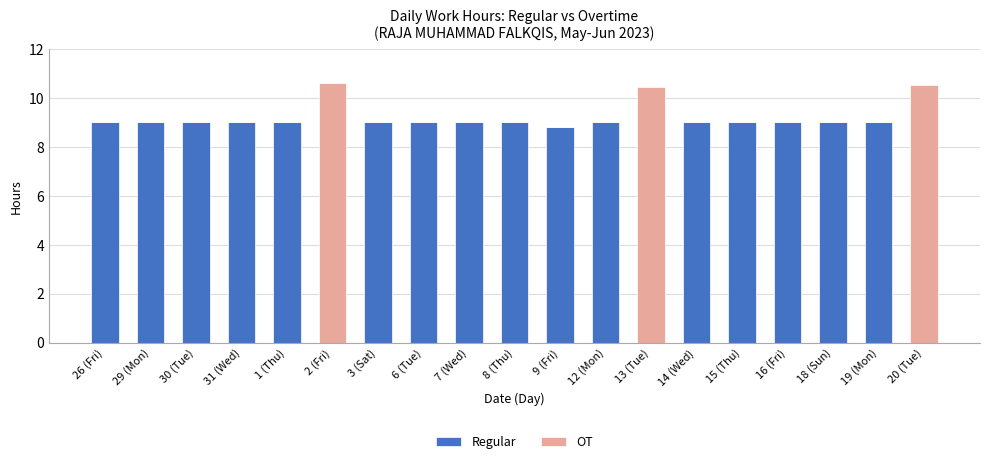

What is the total value across all series at 2 (Fri)?

10.6